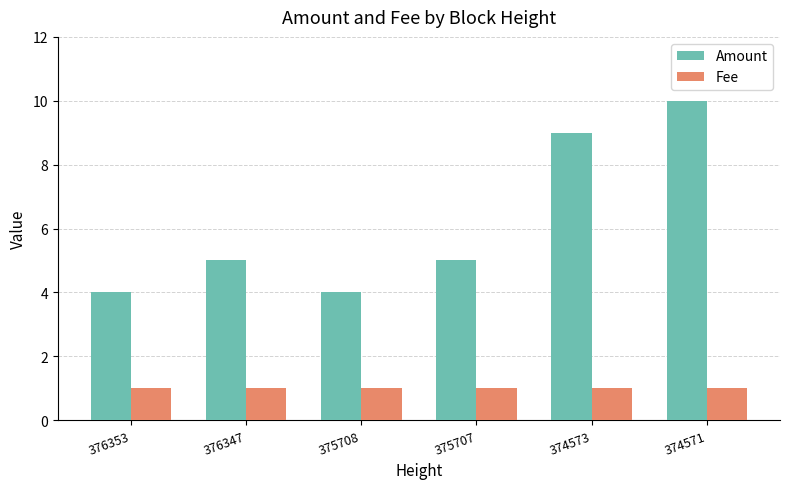

Which series has the largest total across all categories?

Amount